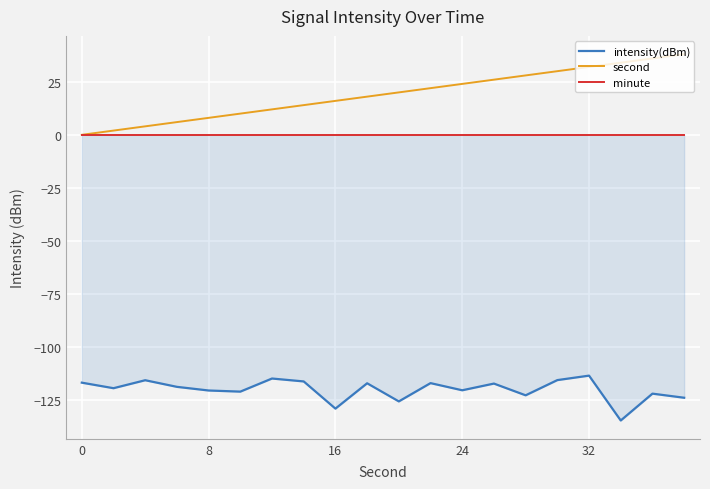

Is this an area chart (filled region under the line)?

No